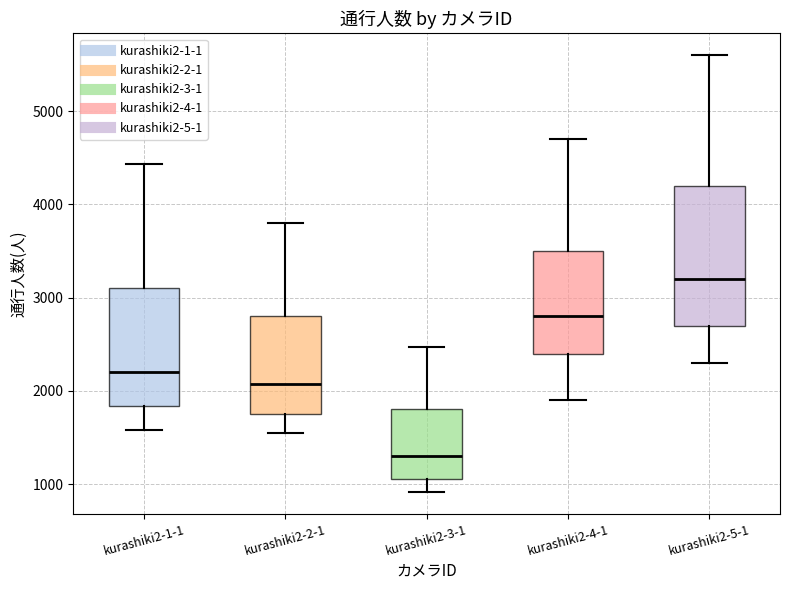

Which box's median line is the lowest?

kurashiki2-3-1